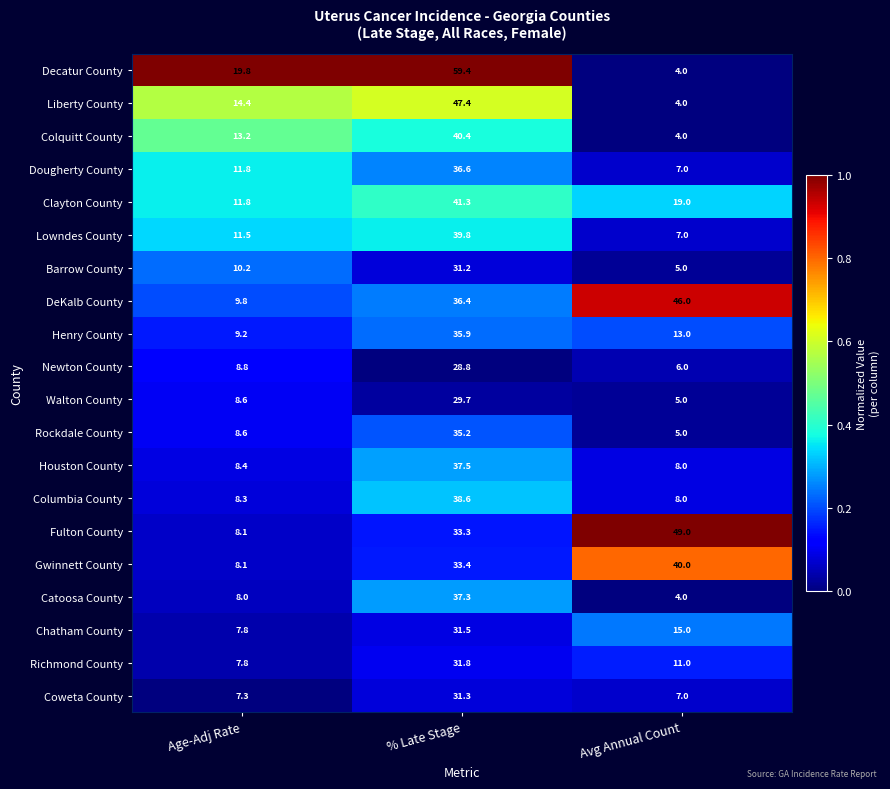

Between % Late Stage and Avg Annual Count, which series saw the biggest shift?

Decatur County